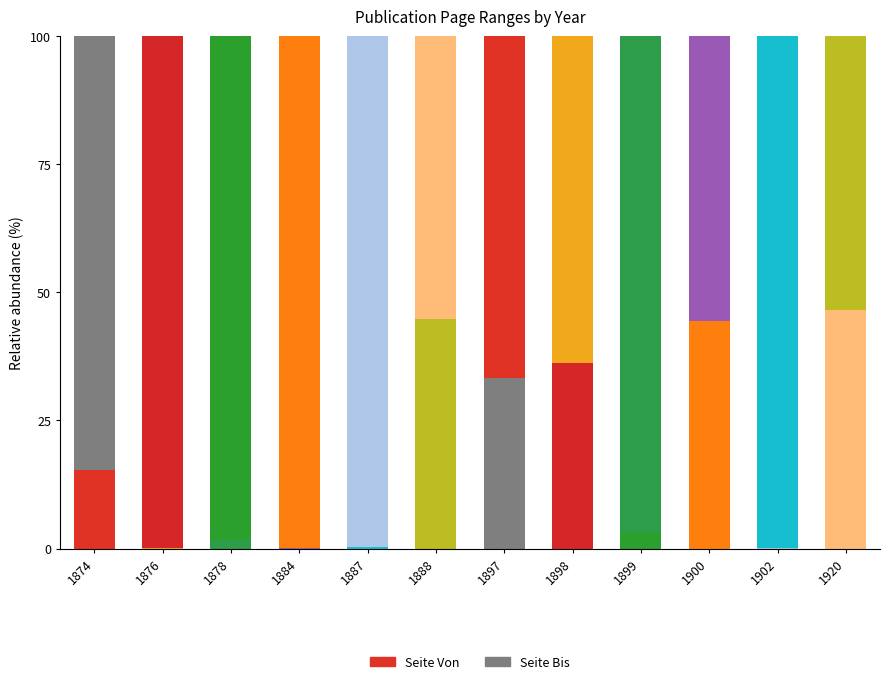

Are the bars horizontal?

No